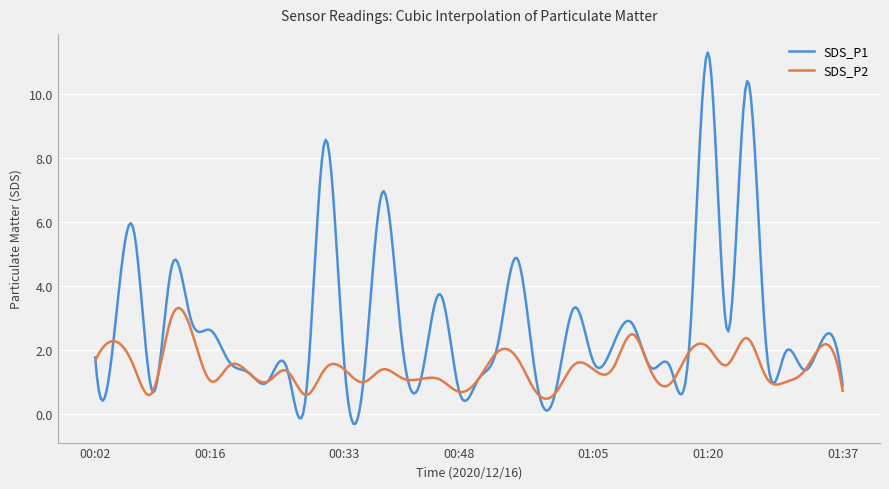

Which series has the largest total across all categories?

SDS_P1